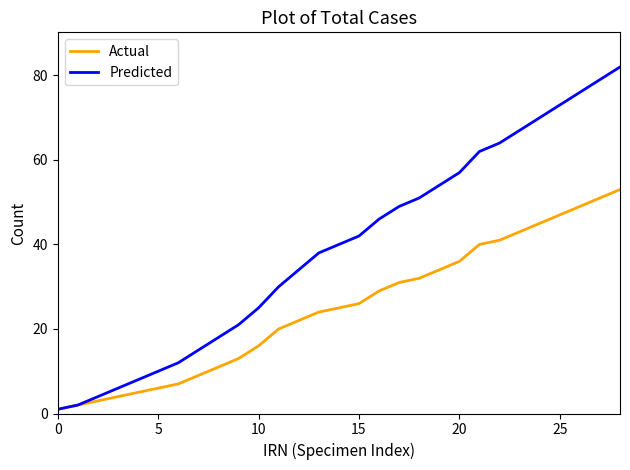

List the series in order of their overall mean, lowest first.

Actual, Predicted